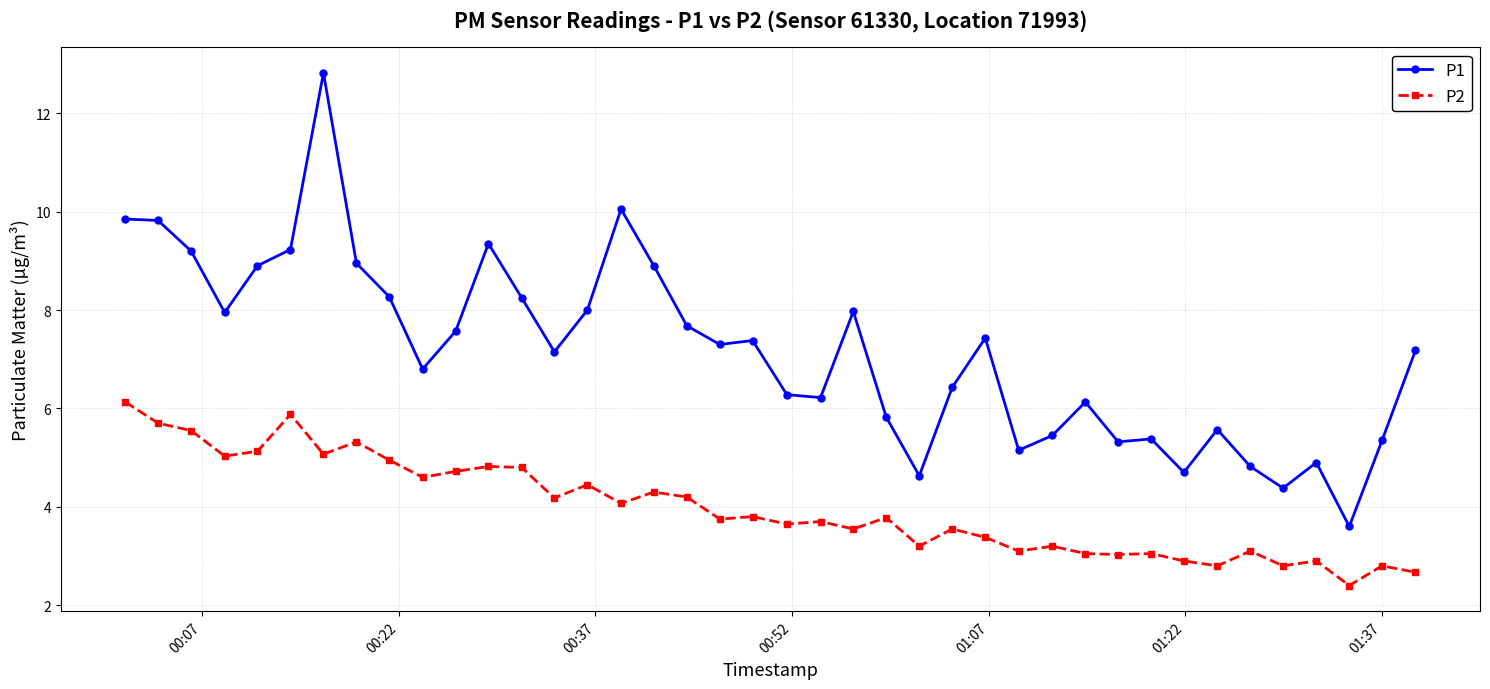

Which series has the widest spread of values?

P1